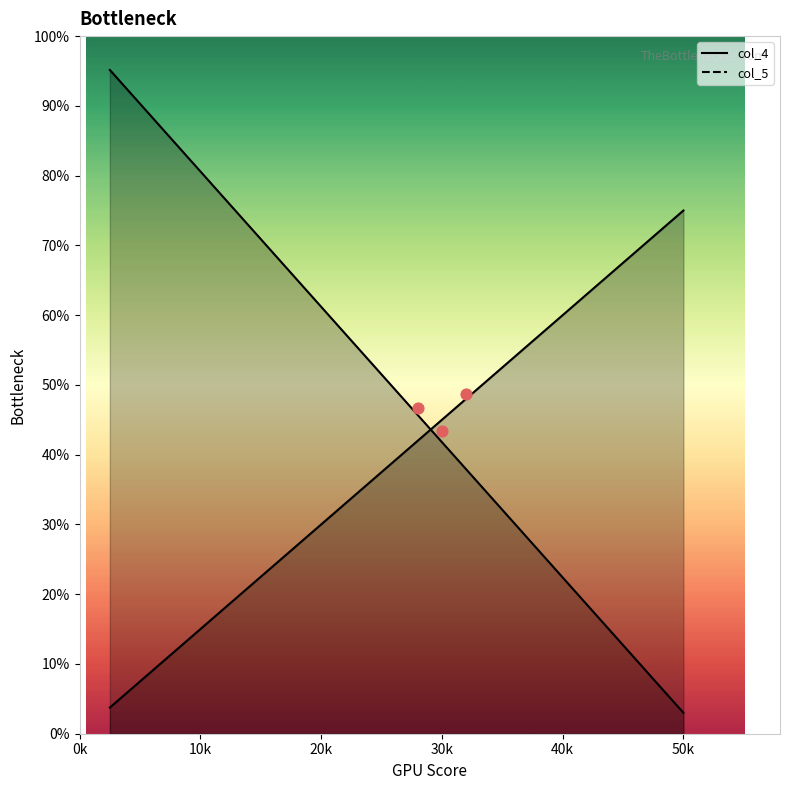

What is the ratio of the value at 0k to the value at 10k?

1.1